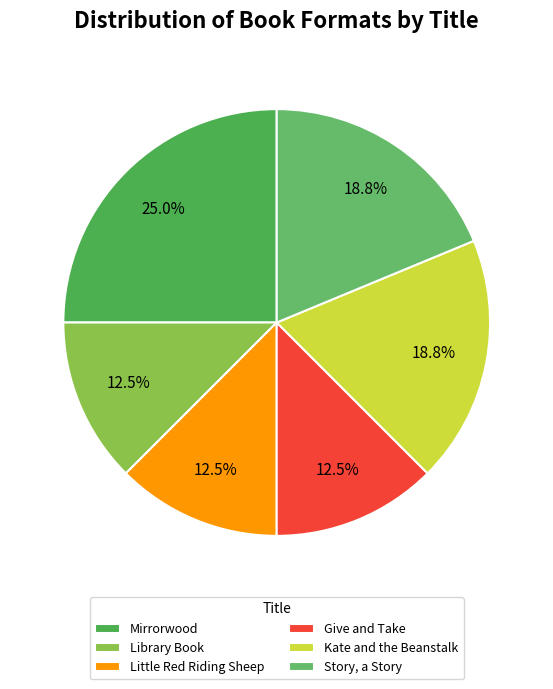

How many segments does this pie chart have?

6